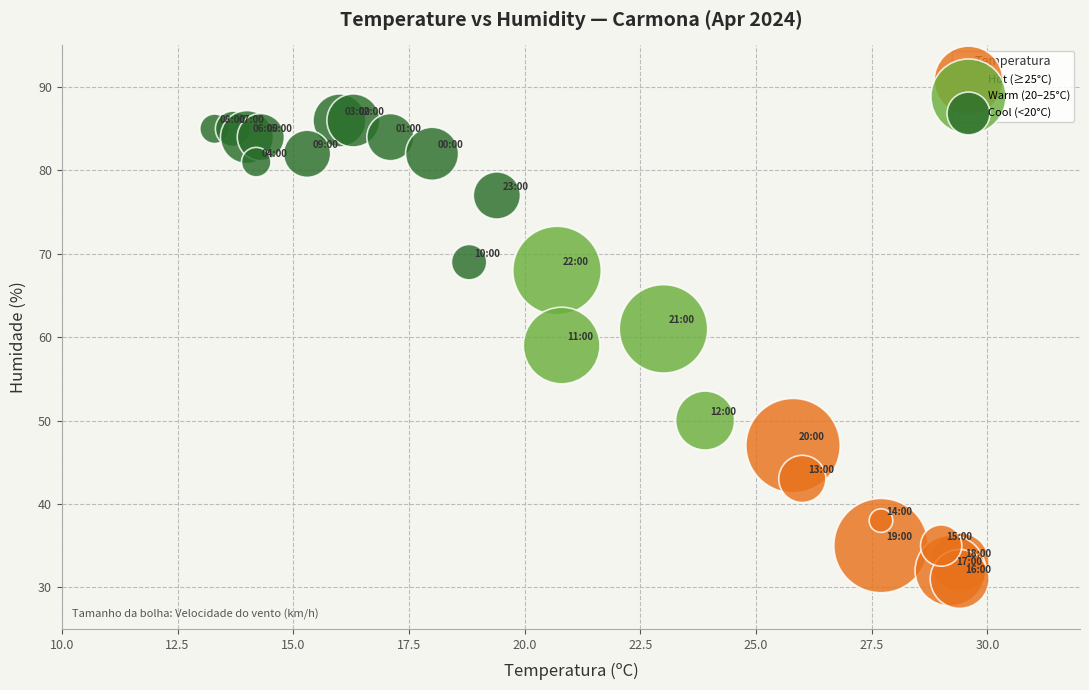

Which series has the largest Y range (max minus min)?

Warm (20–25°C)